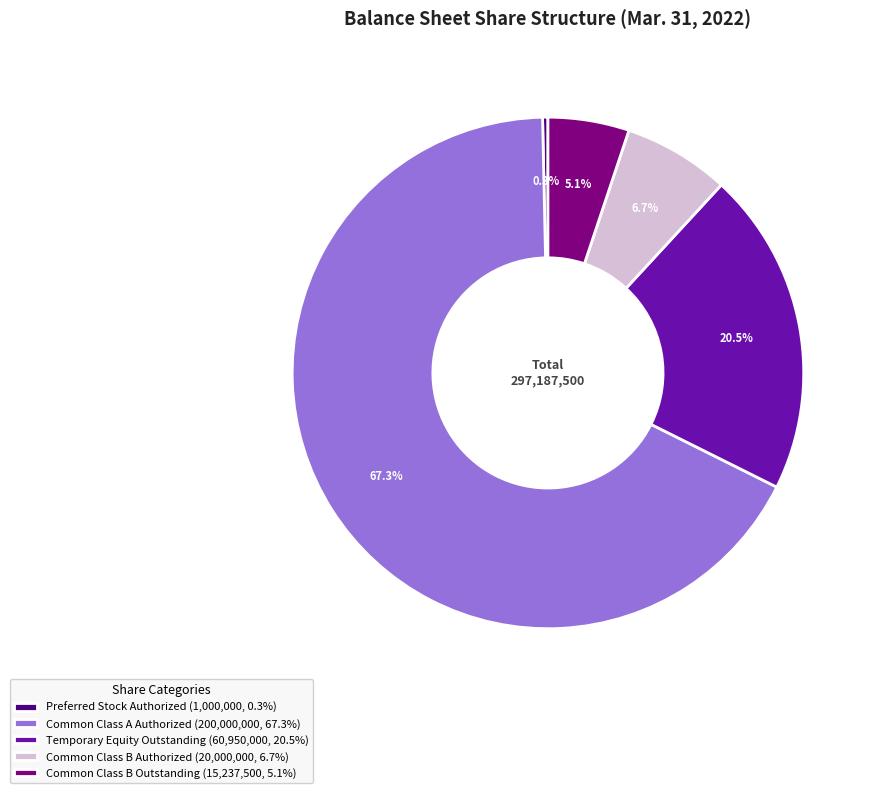

How many slices are in this pie chart?

5